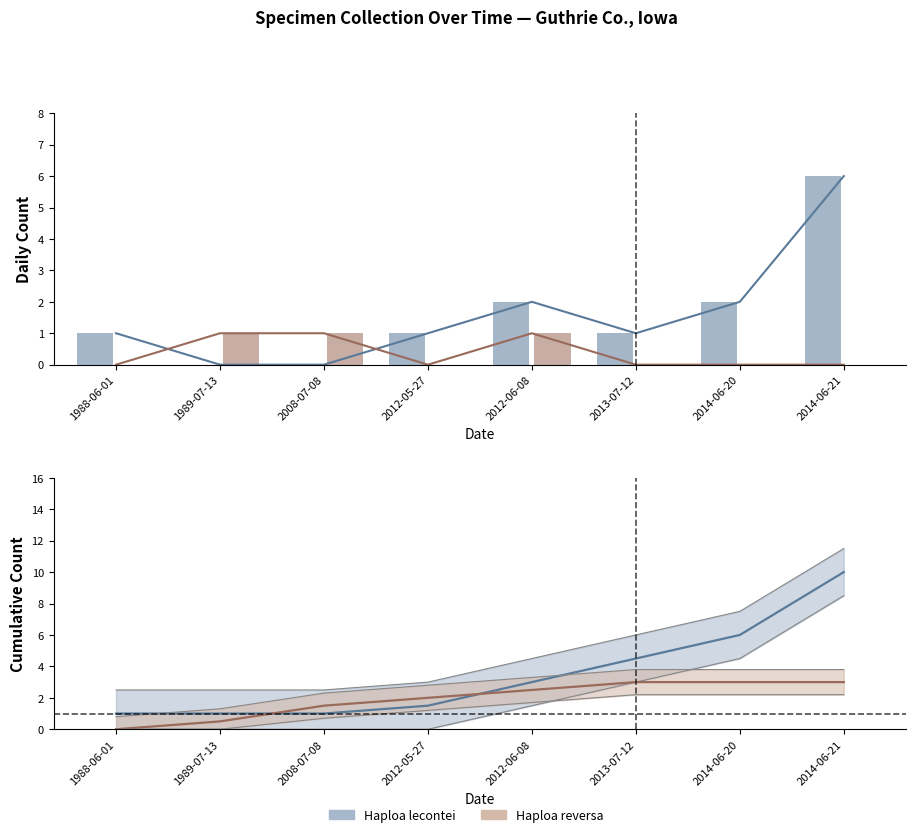

Reading left to right, transcribe all the data shown in this chart.

Haploa lecontei: 1	0	0	1	2	1	2	6
Haploa reversa: 0	1	1	0	1	0	0	0